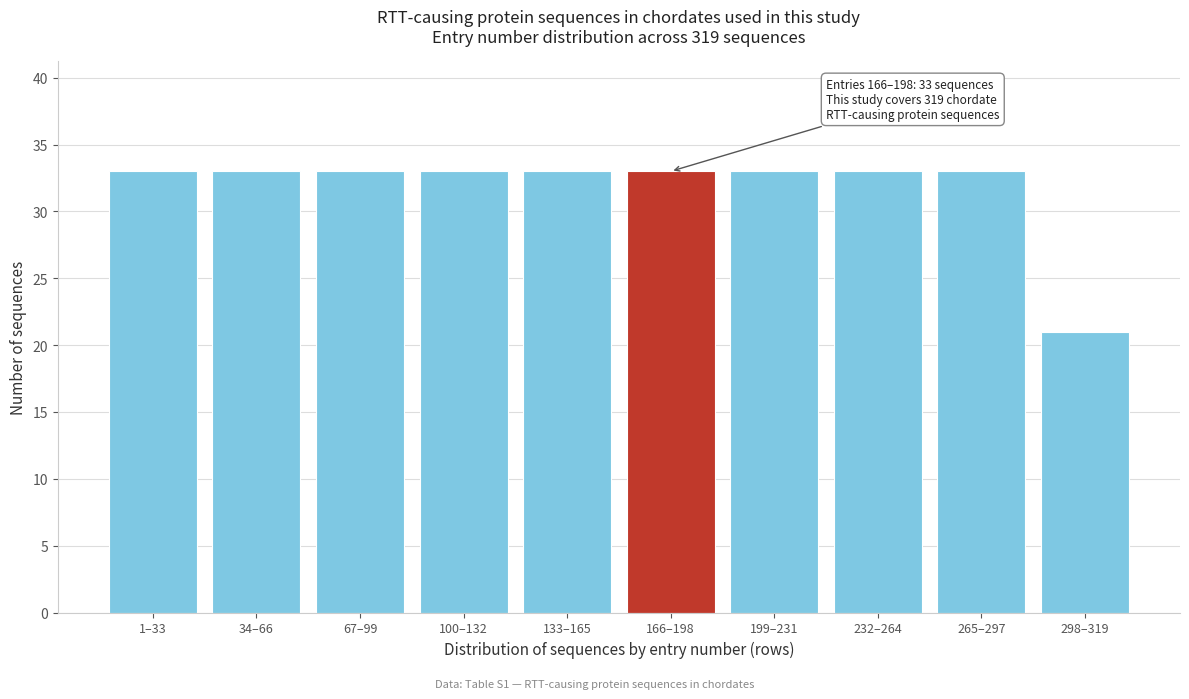

Reading right to left, list all the values displayed in this chart.

21	33	33	33	33	33	33	33	33	33